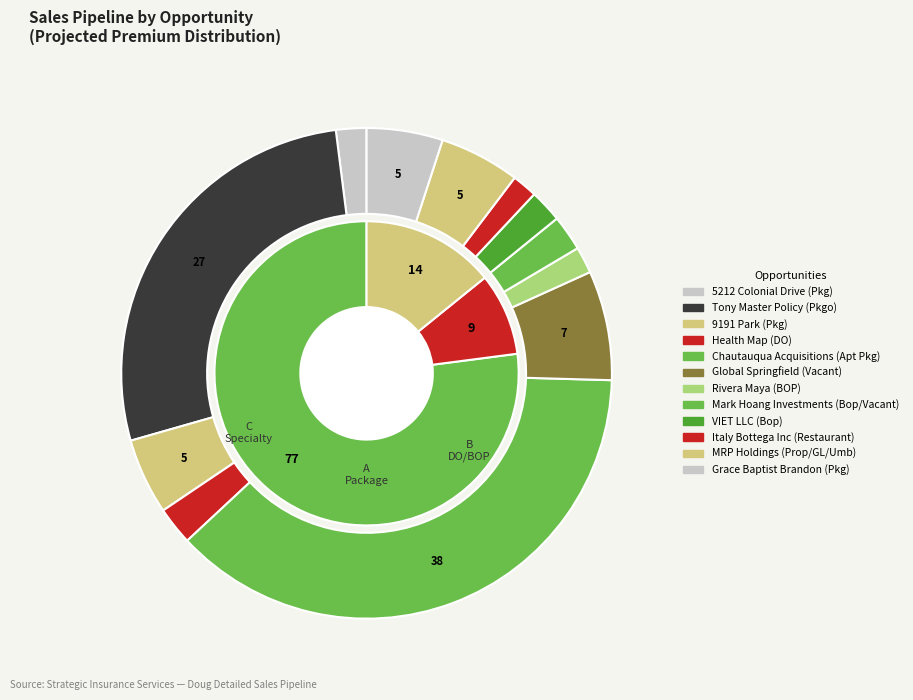

Is the sum of Global Springfield (Vacant) and MRP Holdings (Prop/GL/Umb) greater than half?

No